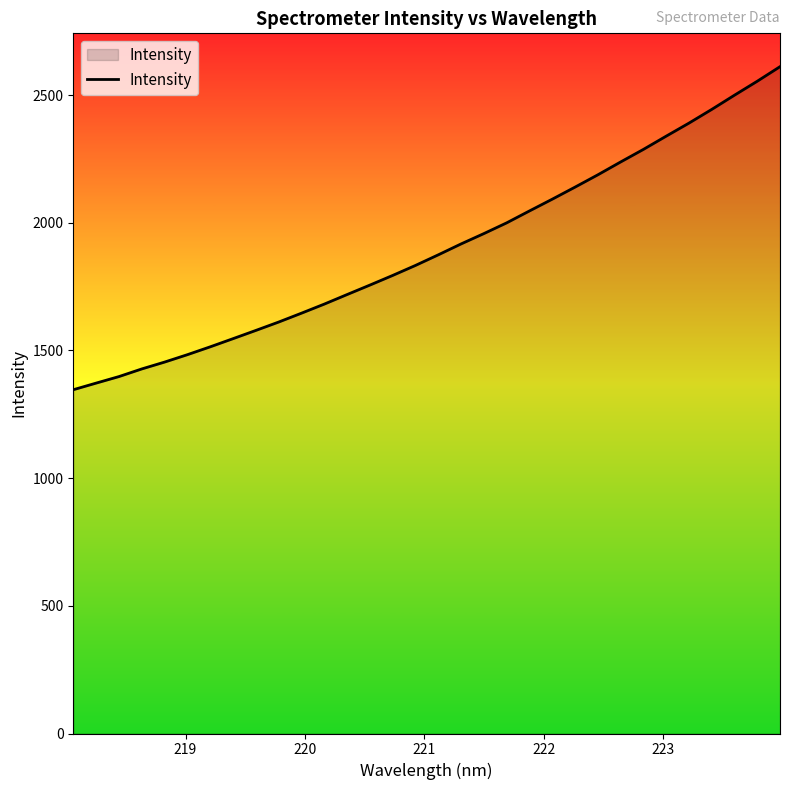

What is the difference between the maximum and minimum values?

1265.0